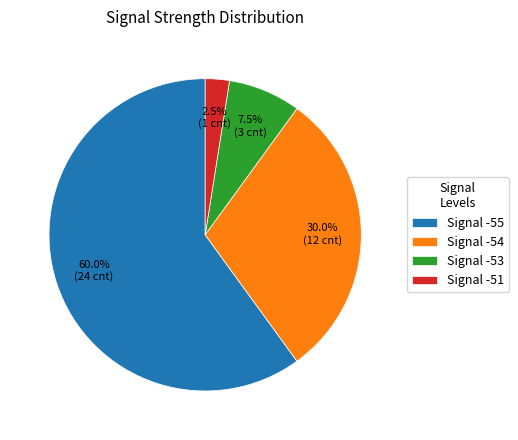

Between Signal -53 and Signal -54, which is larger?

Signal -54